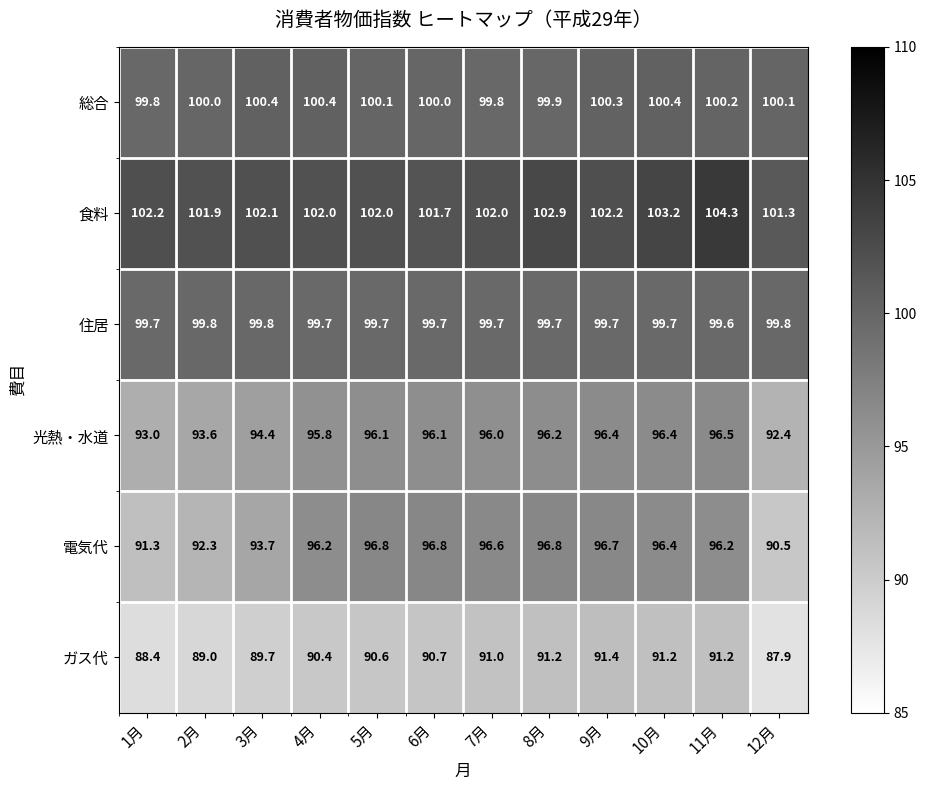

Rank the series at 4月 from highest to lowest value.

食料, 総合, 住居, 電気代, 光熱・水道, ガス代